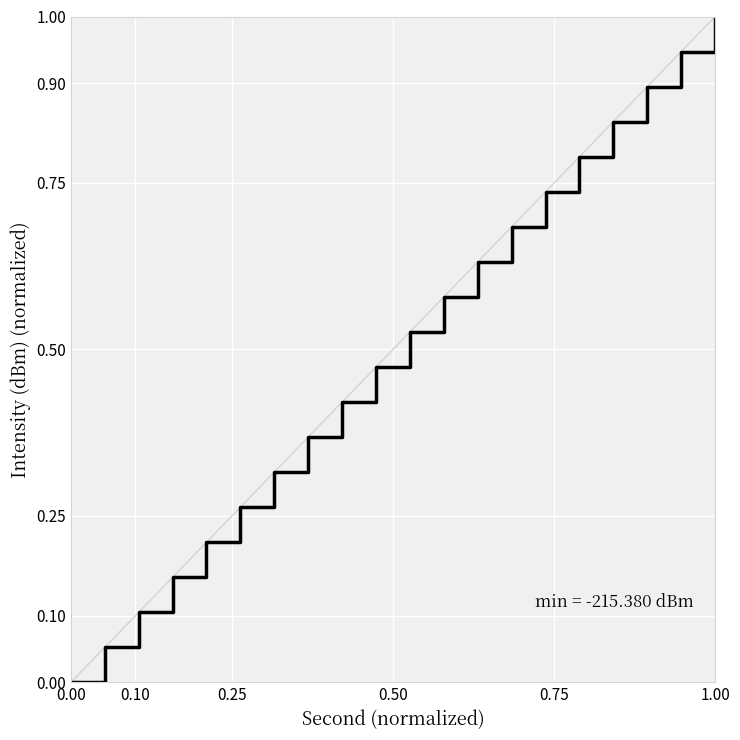

What is the greatest value displayed?

1.0